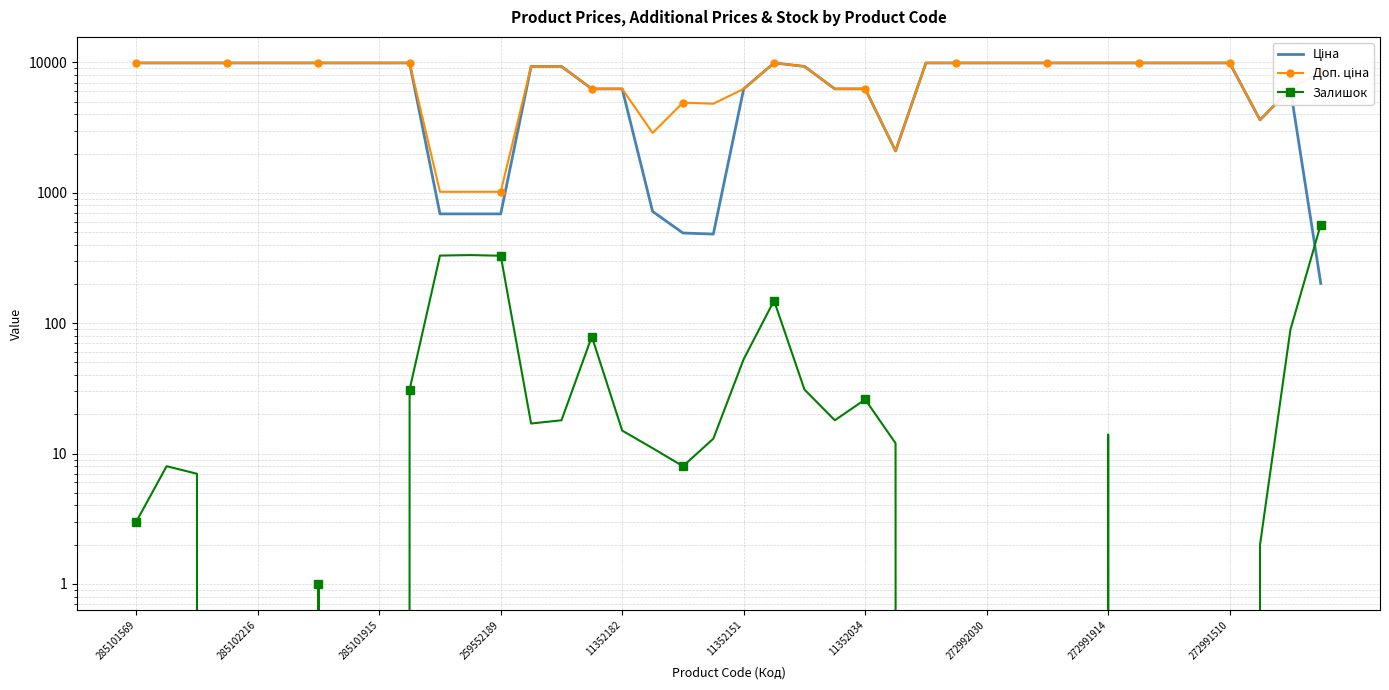

Reading left to right, what are all the values shown in this chart?

Ціна: 9908.5	9908.5	9908.5	9908.5	9908.5	9908.5	9908.5	9908.5	9908.5	9908.5	689.1	689.1	689.1	9321.4	9321.4	6266.7	6266.7	719.6	491.7	482.1	6266.7	9908.5	9321.4	6266.7	6266.7	2094.3	9908.5	9908.5	9908.5	9908.5	9908.5	9908.5	9908.5	9908.5	9908.5	9908.5	9908.5	3622.2	6266.7	201.3
Доп. ціна: 9908.5	9908.5	9908.5	9908.5	9908.5	9908.5	9908.5	9908.5	9908.5	9908.5	1017.8	1017.8	1017.8	9321.4	9321.4	6266.7	6266.7	2878.5	4917.4	4821.4	6266.7	9908.5	9321.4	6266.7	6266.7	2094.0	9908.5	9908.5	9908.5	9908.5	9908.5	9908.5	9908.5	9908.5	9908.5	9908.5	9908.5	3622.2	6266.7	8456.7
Залишок: 3.0	8.0	7.0	0.0	0.0	0.0	1.0	0.0	0.0	31.0	330.0	333.0	329.0	17.0	18.0	79.0	15.0	11.0	8.0	13.0	53.0	149.0	31.0	18.0	26.0	12.0	0.0	0.0	0.0	0.0	0.0	0.0	14.0	0.0	0.0	0.0	0.0	2.0	89.0	571.0